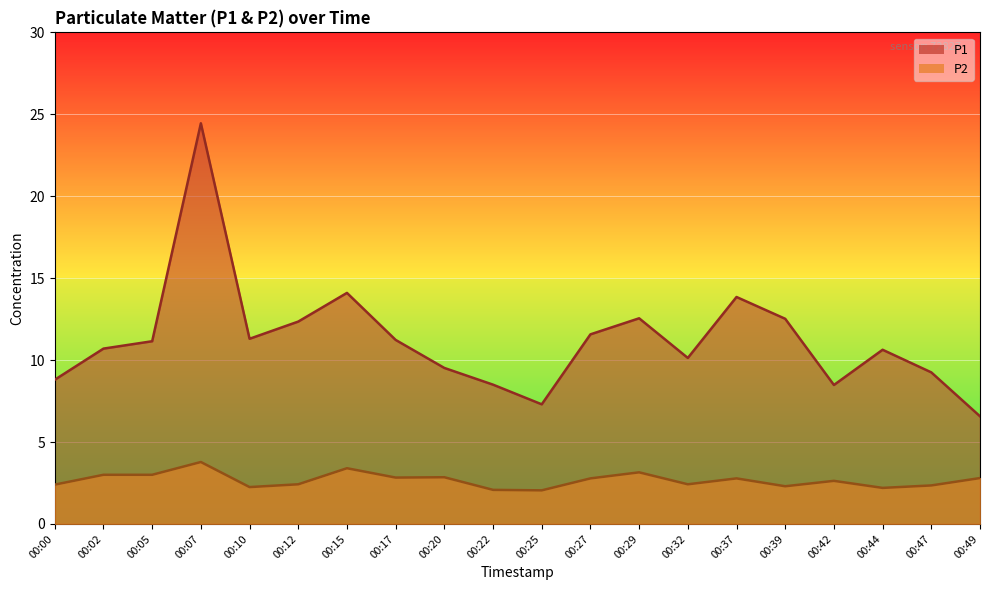

Which category has the lowest value in the P1 series?

00:49